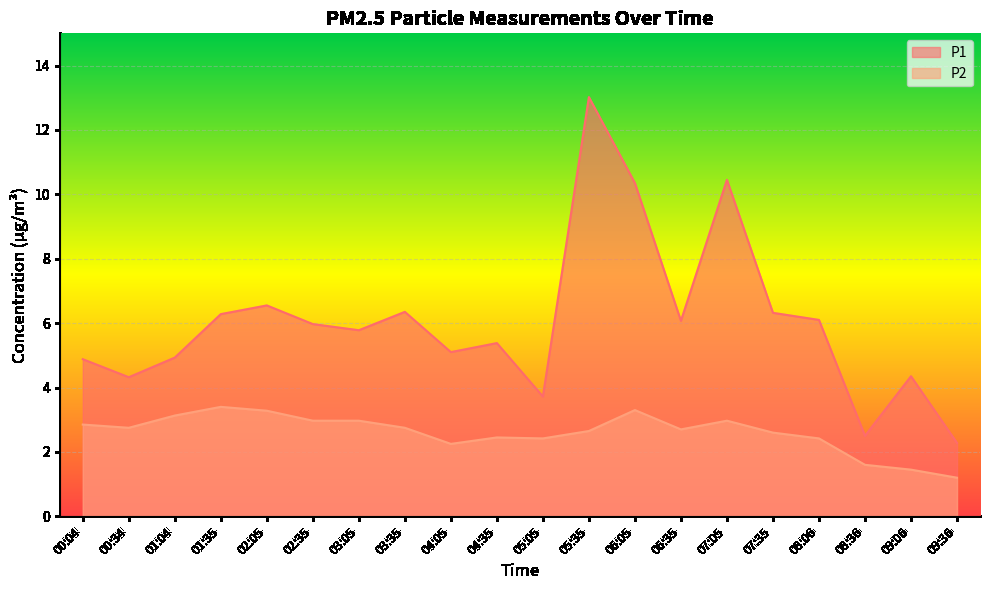

Rank the series at 07:35 from highest to lowest value.

P1, P2